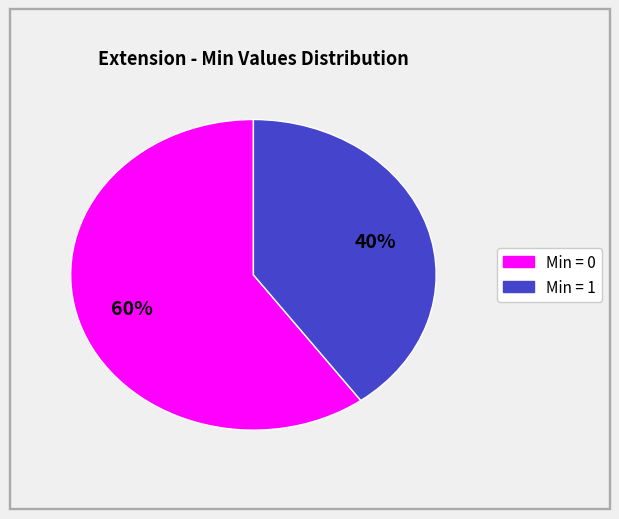

Does any single category account for the majority?

Yes